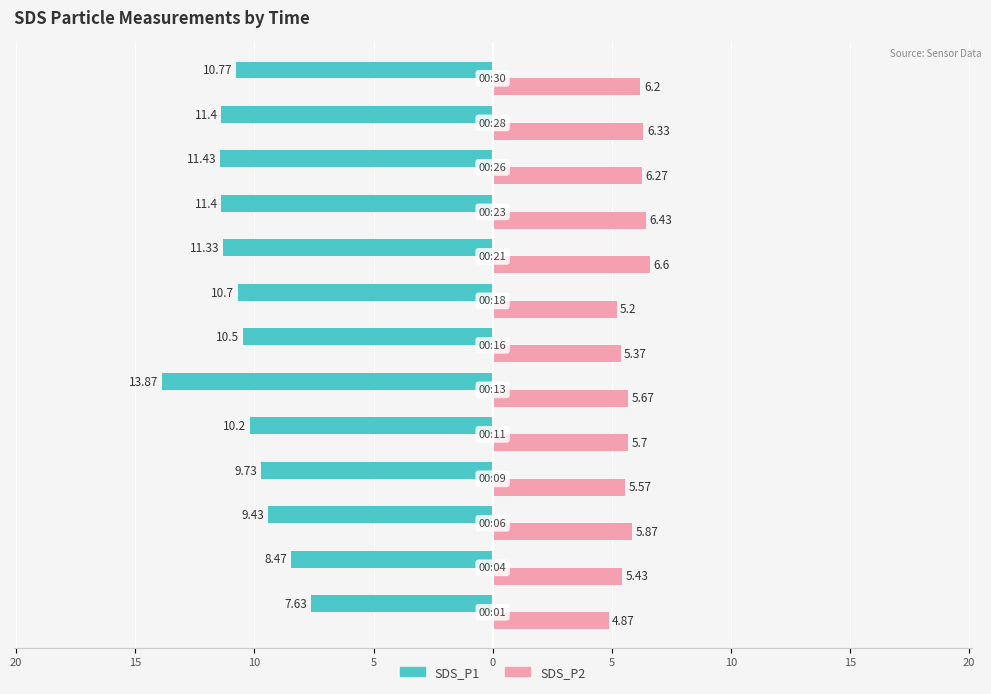

What are all the series names shown in the legend?

SDS_P1, SDS_P2